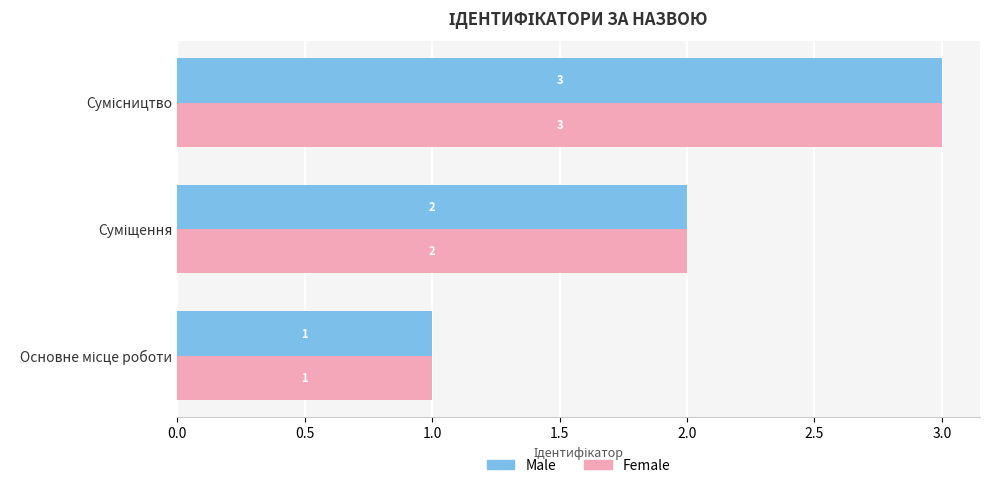

How many Male values are between 1 and 3?

3